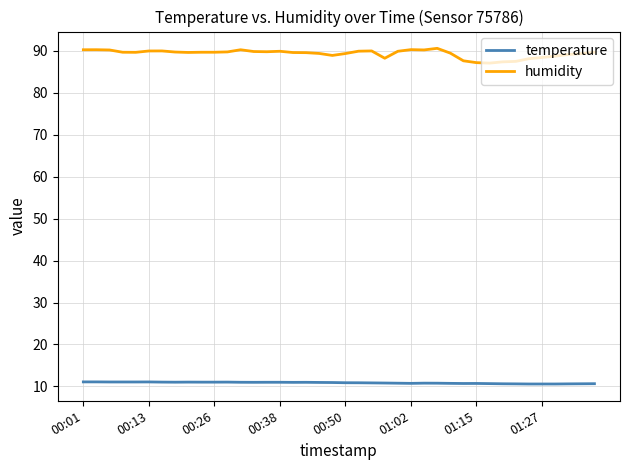

Is this an area chart (filled region under the line)?

No